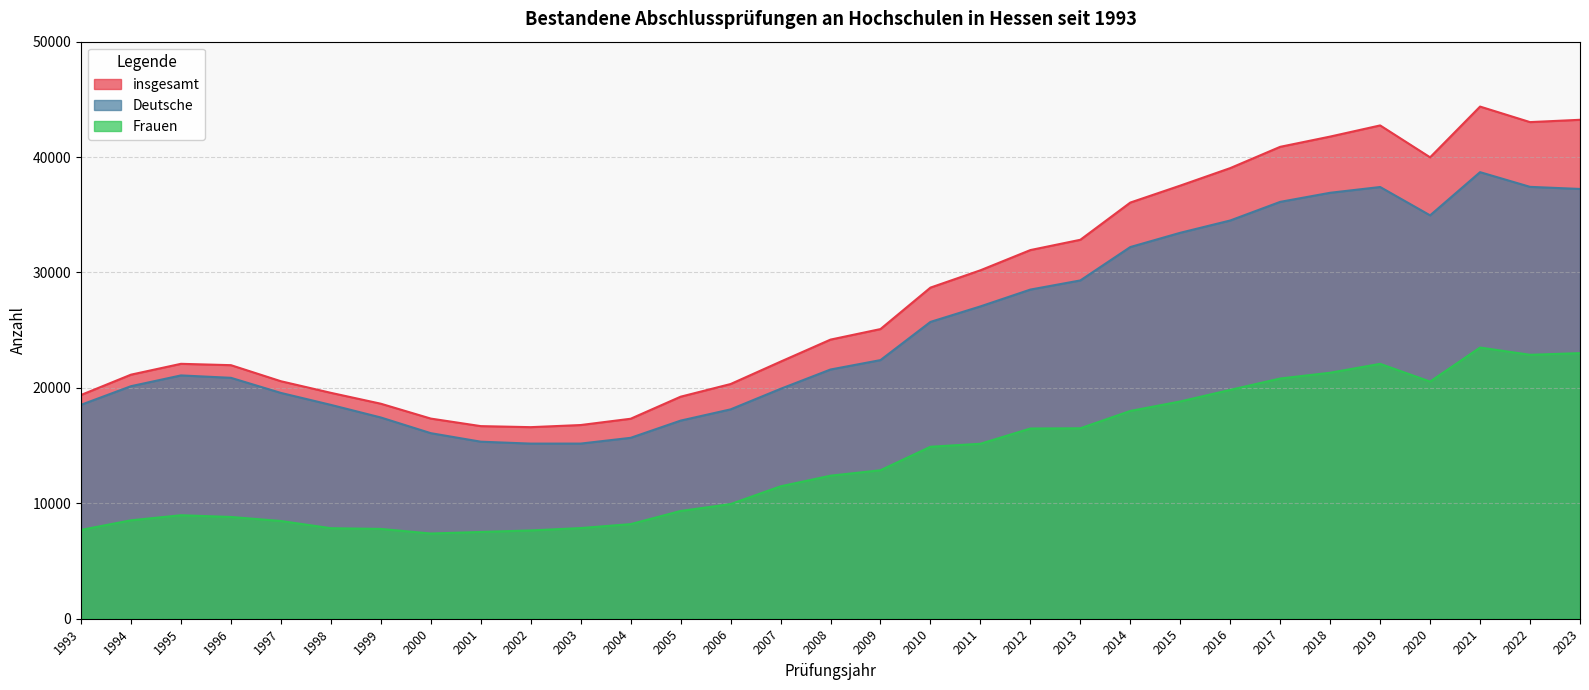

At which category is the sum across all series the highest?

2021